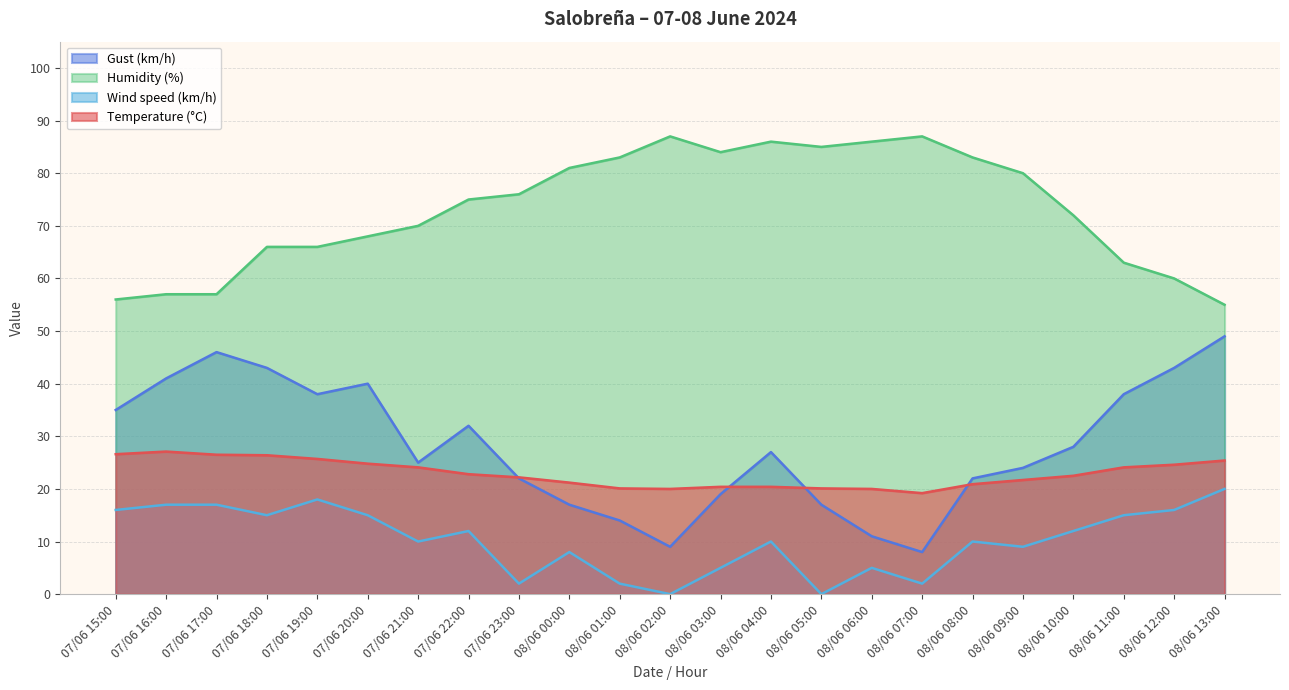

What is the total value across all series at 07/06 15:00?

133.6